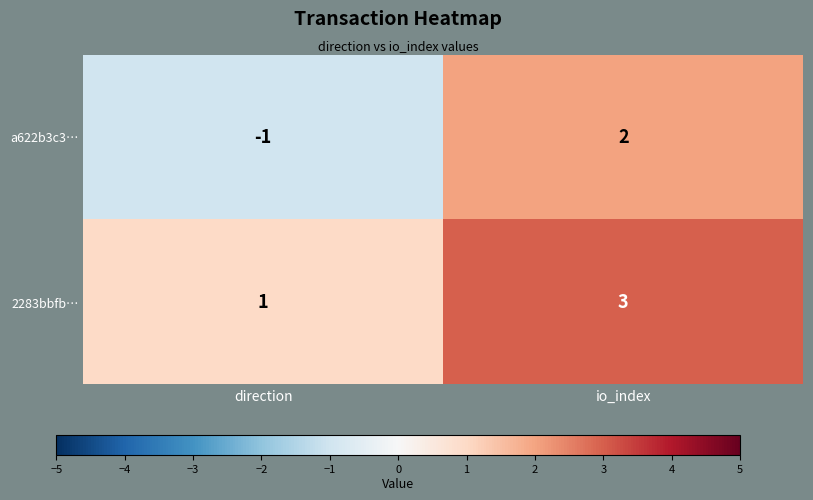

What value does the 2283bbfb… series have at io_index?

3